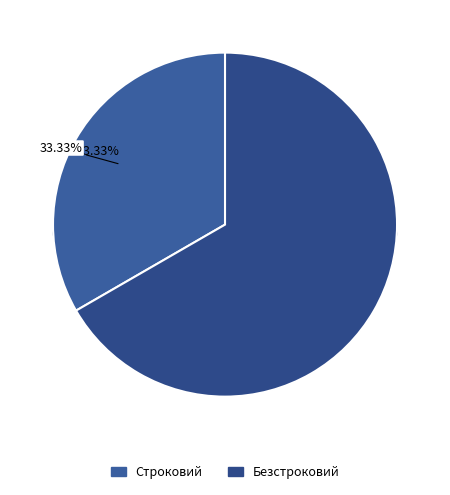

Which category has the smallest portion of the pie?

Строковий